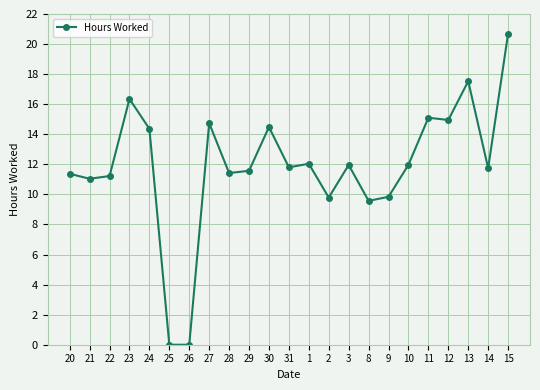

What is the ratio of the value at 28 to the value at 30?

0.8